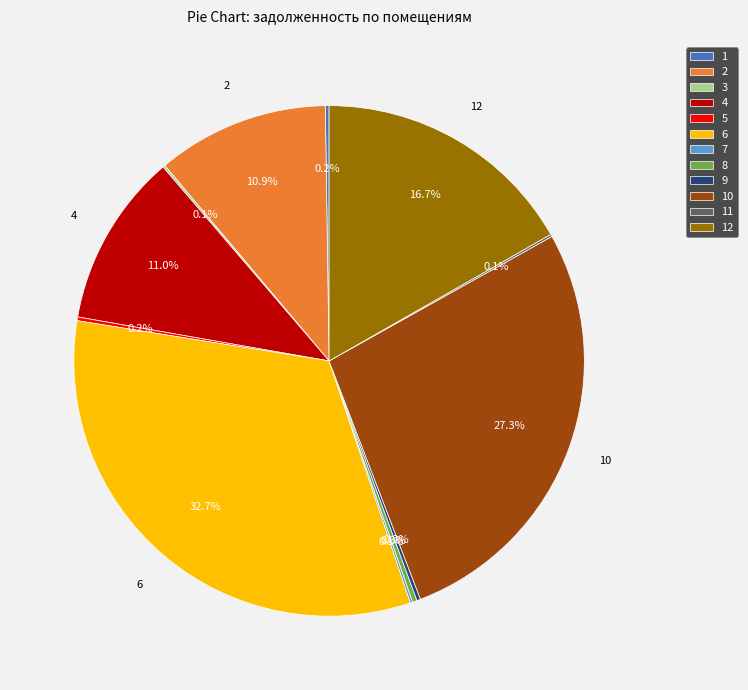

Does 2 represent more than half of the total?

No